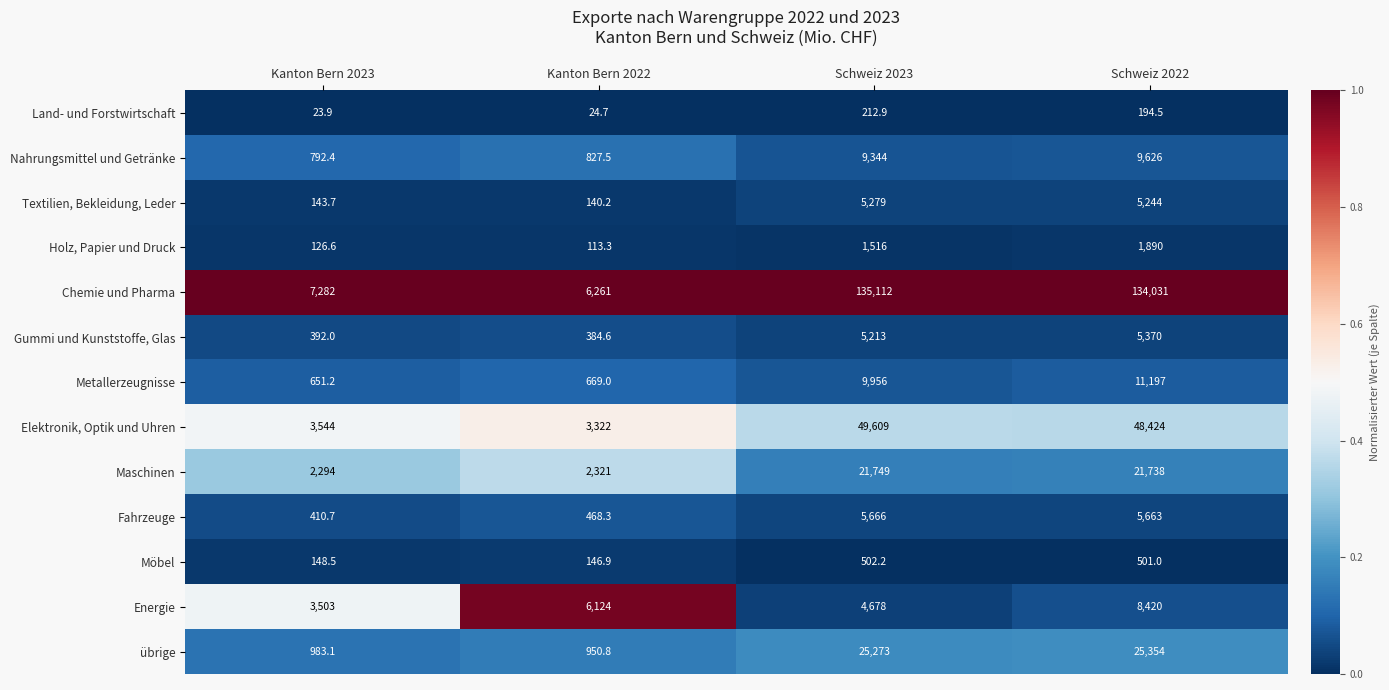

Which series has the largest total across all categories?

Chemie und Pharma